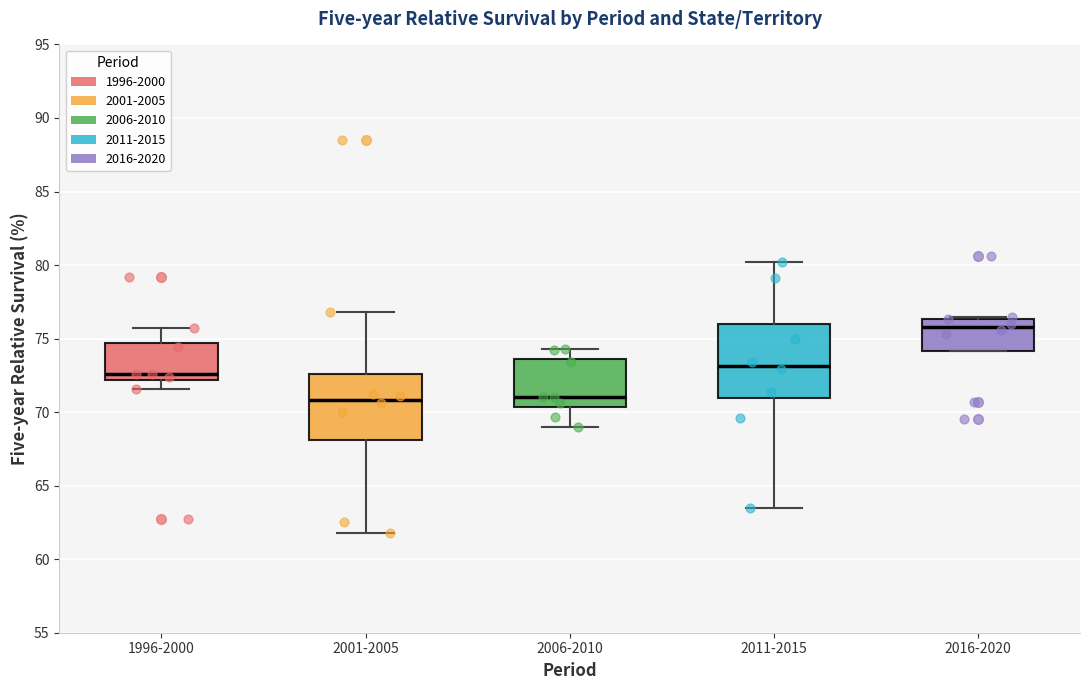

Where is the lower edge of the box for 2016-2020 on the y-axis? The values are not printed on the chart, so give them approximately, as read against the axis.

74.0